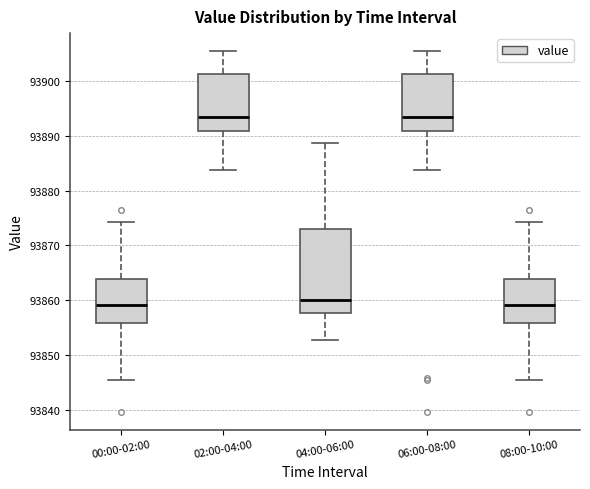

Reading left to right, read every box against the y-axis: the position of its median line, the range the box covers, and the ends of its whiskers. The values are not printed on the chart, so give them approximately, as read against the axis.

00:00-02:00: median 93859, box 93856 to 93864, whiskers 93846 to 93874
02:00-04:00: median 93893, box 93891 to 93901, whiskers 93884 to 93905
04:00-06:00: median 93860, box 93858 to 93873, whiskers 93853 to 93889
06:00-08:00: median 93893, box 93891 to 93901, whiskers 93884 to 93905
08:00-10:00: median 93859, box 93856 to 93864, whiskers 93846 to 93874